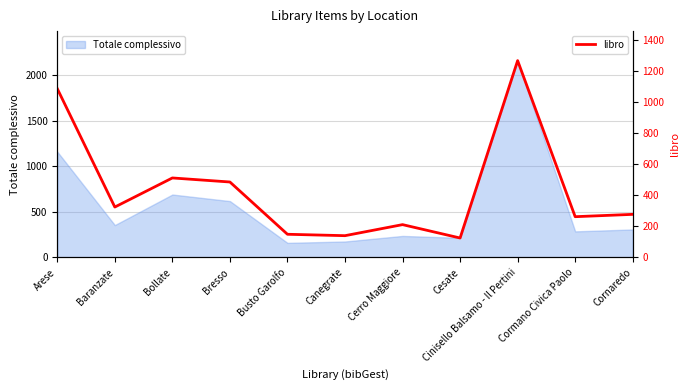

What is the sum of the values at Cesate and Baranzate?

449